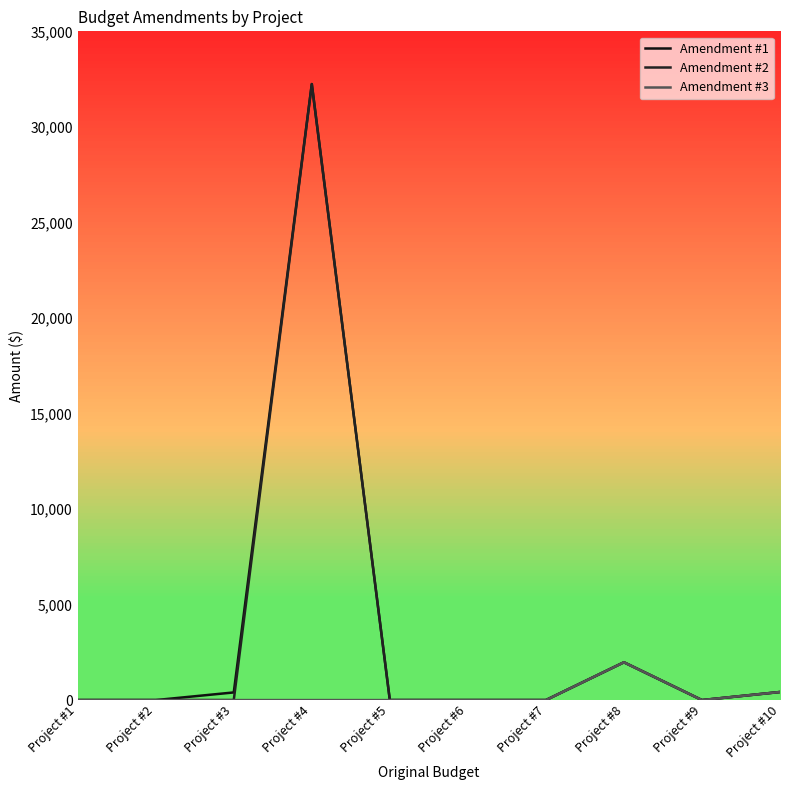

At which label does Amendment #1 reach its peak?

Project #4